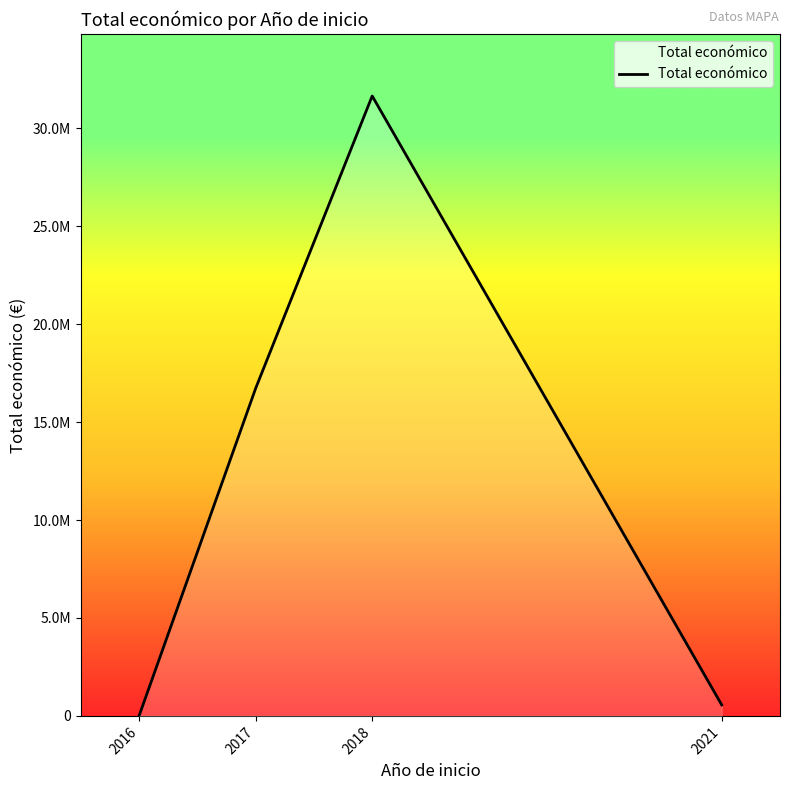

Reading left to right, list all the values displayed in this chart.

2016=15980	2017=16726418	2018=31648274	2021=559562